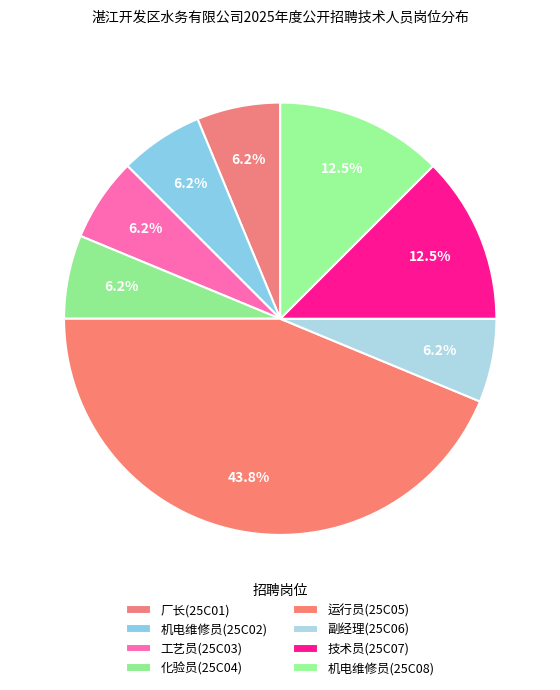

How many slices are in this pie chart?

8